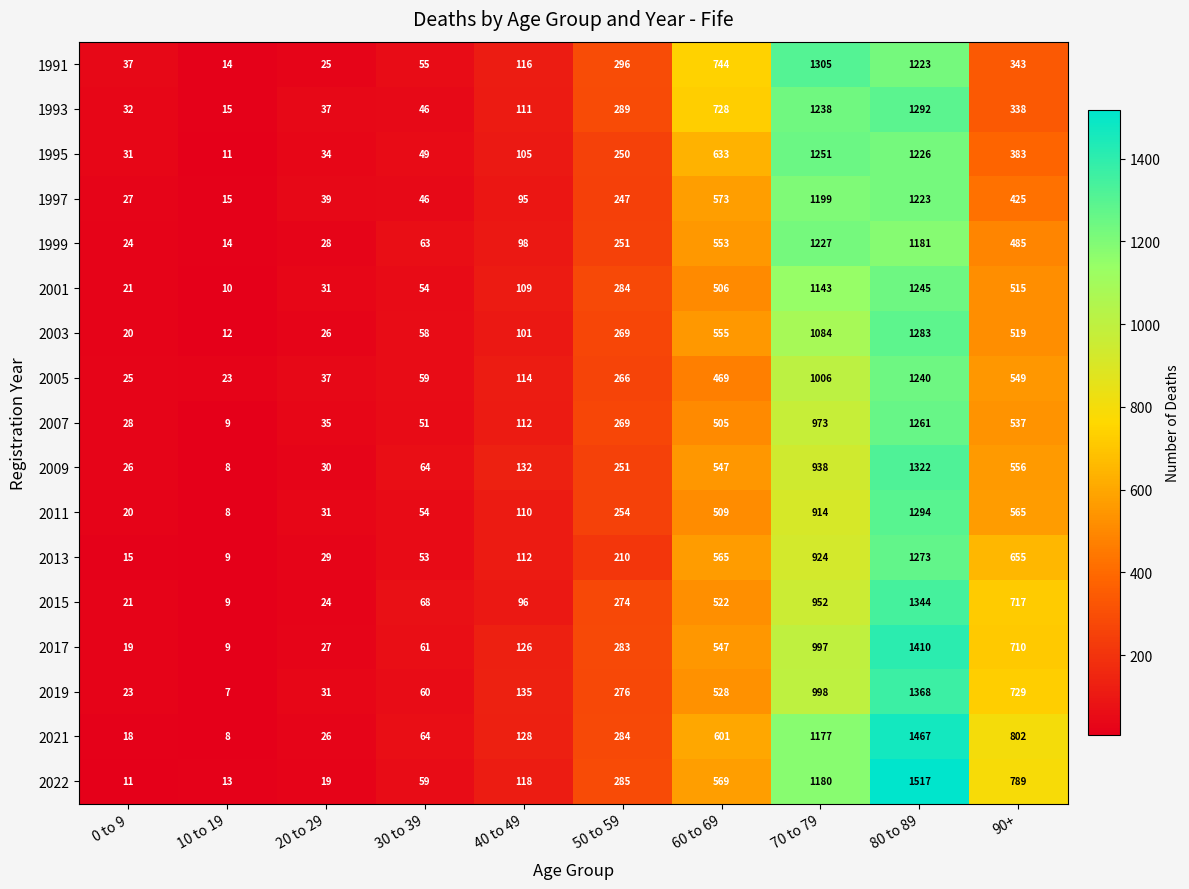

What is the spread (max minus min) of values at 0 to 9?

26